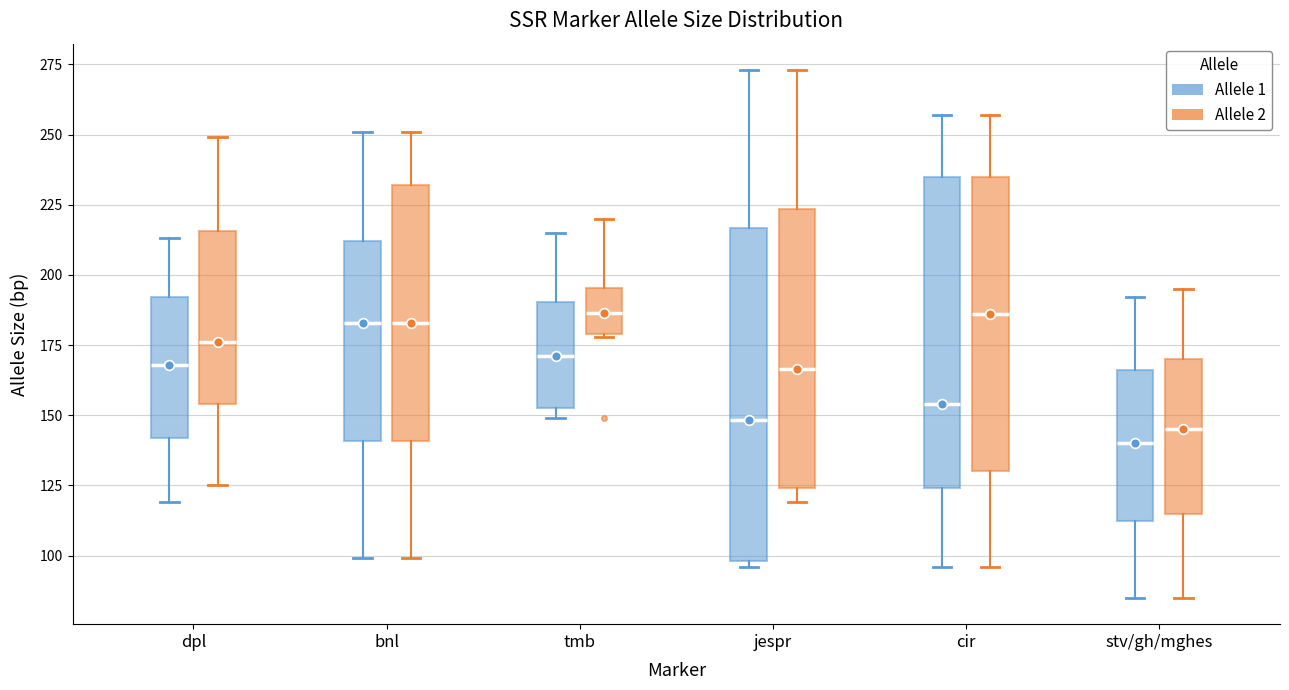

Where is the lower edge of the box for stv/gh/mghes (Allele 1) on the y-axis? The values are not printed on the chart, so give them approximately, as read against the axis.

115